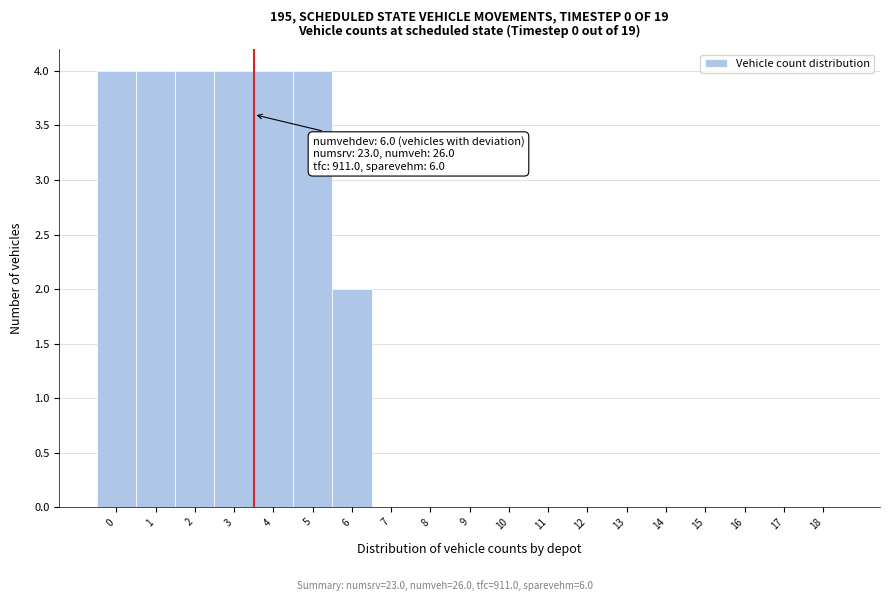

Reading left to right, what are all the values shown in this chart?

0=4	1=4	2=4	3=4	4=4	5=4	6=2	7=0	8=0	9=0	10=0	11=0	12=0	13=0	14=0	15=0	16=0	17=0	18=0